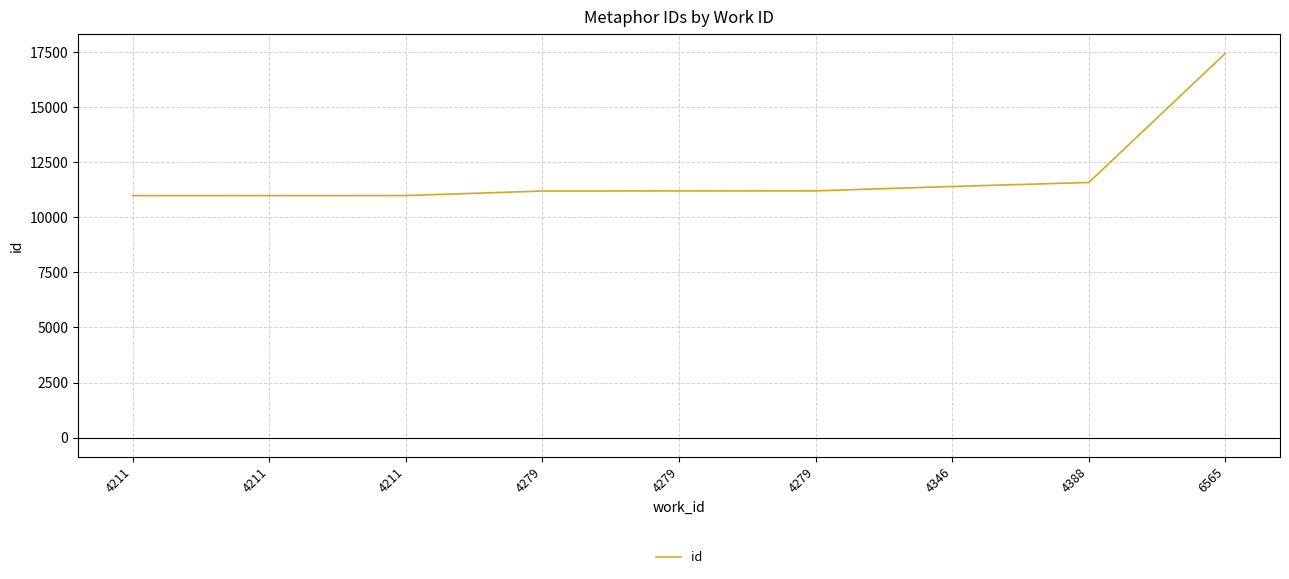

True or false: there are more than 2 points higher than both neighbors.

False